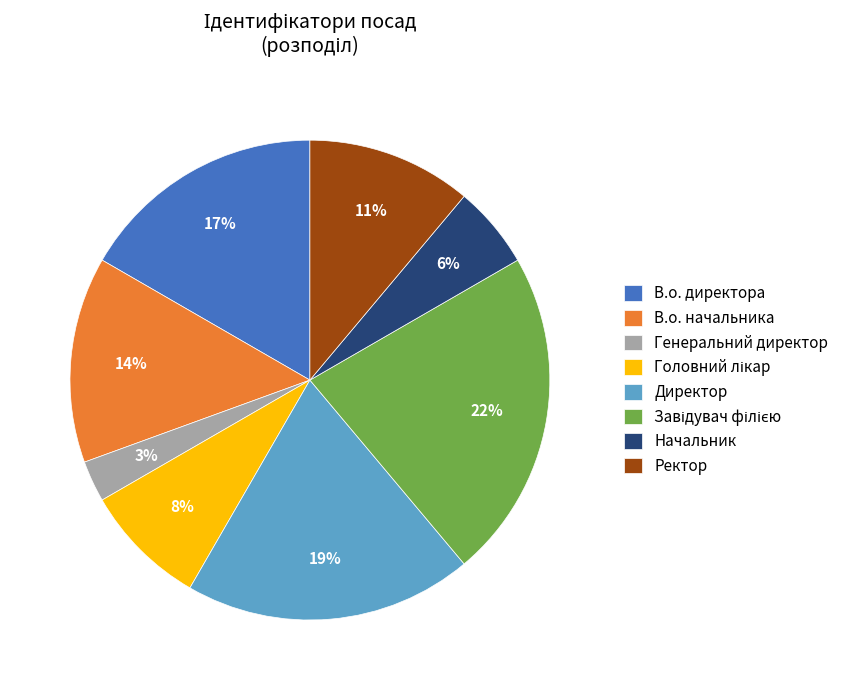

Is В.о. начальника the majority of the pie?

No